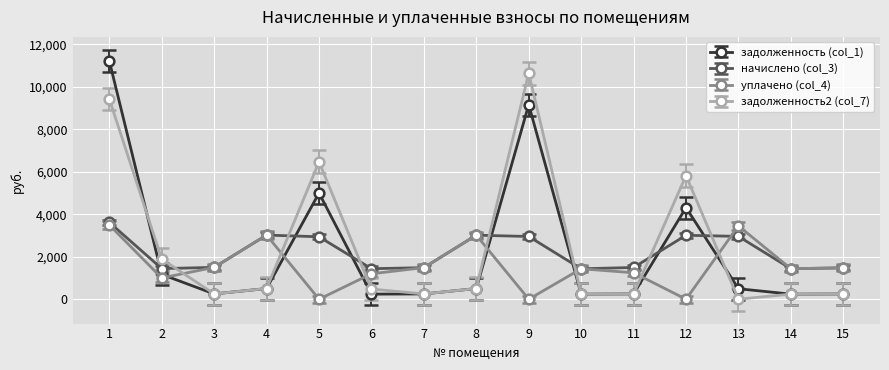

Where do задолженность (col_1) and начислено (col_3) first cross each other?

1 and 2